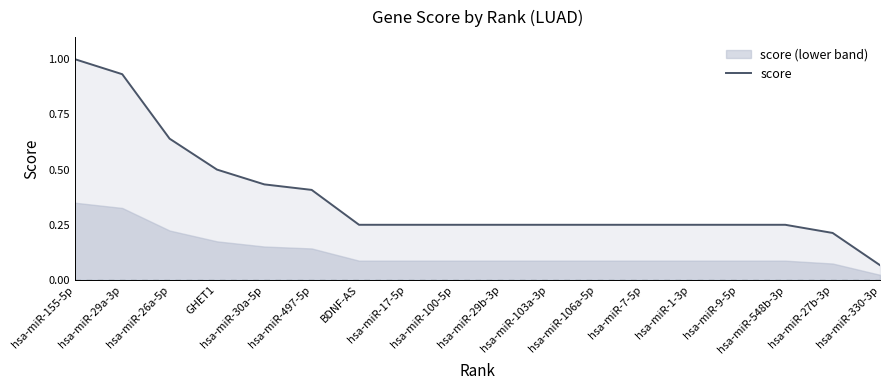

Reading right to left, what are all the values shown in this chart?

hsa-miR-330-3p=0.1	hsa-miR-27b-3p=0.2	hsa-miR-548b-3p=0.2	hsa-miR-9-5p=0.2	hsa-miR-1-3p=0.2	hsa-miR-7-5p=0.2	hsa-miR-106a-5p=0.2	hsa-miR-103a-3p=0.2	hsa-miR-29b-3p=0.2	hsa-miR-100-5p=0.2	hsa-miR-17-5p=0.2	BDNF-AS=0.2	hsa-miR-497-5p=0.4	hsa-miR-30a-5p=0.4	GHET1=0.5	hsa-miR-26a-5p=0.6	hsa-miR-29a-3p=0.9	hsa-miR-155-5p=1.0